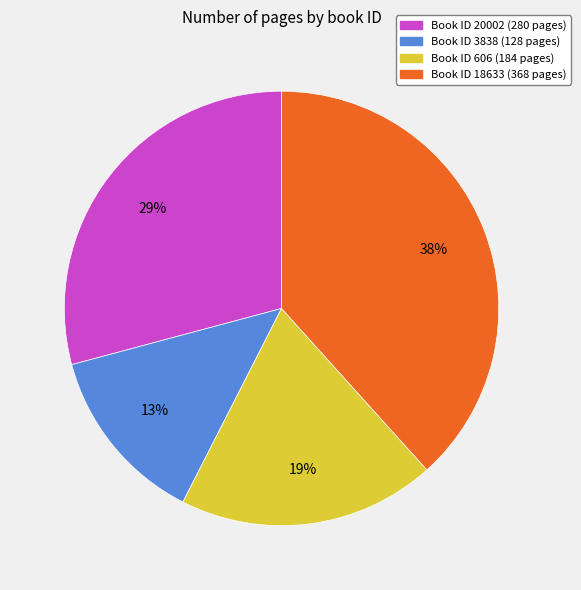

To the nearest percent, what is the average slice percentage?

25%